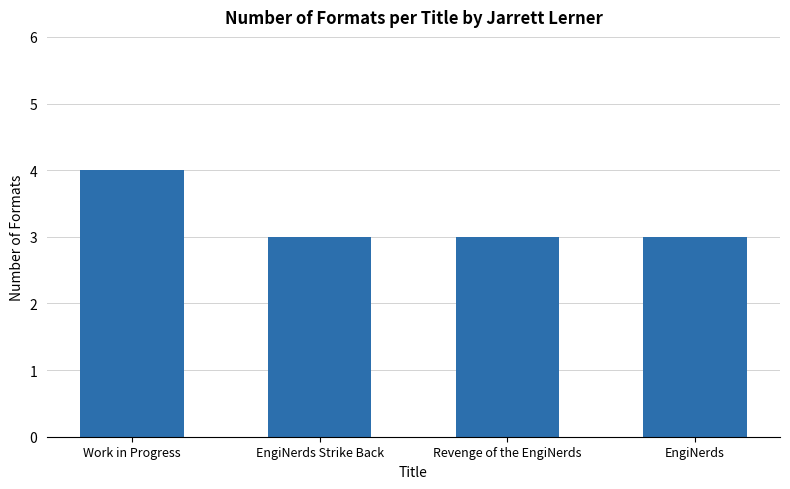

How many categories are shown in the chart?

4